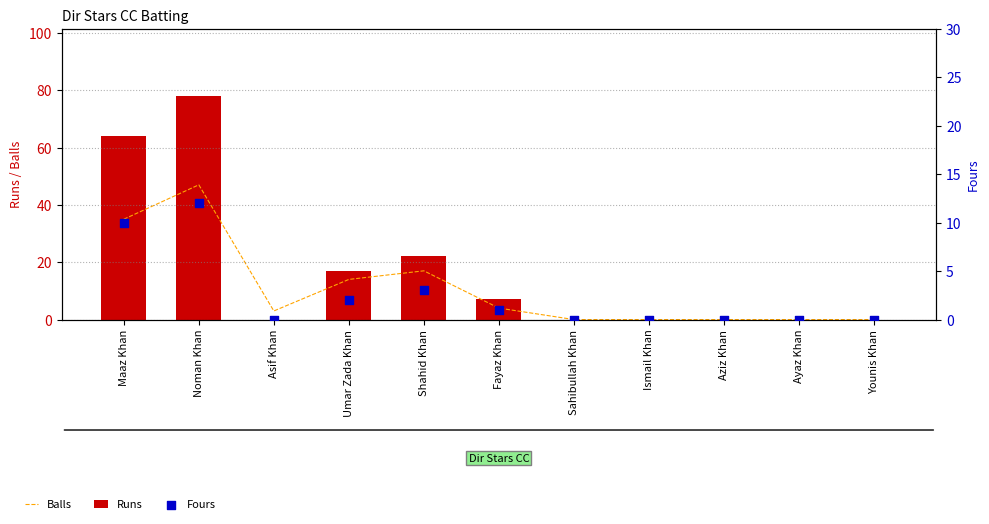

Which series reaches the maximum Y coordinate?

Runs